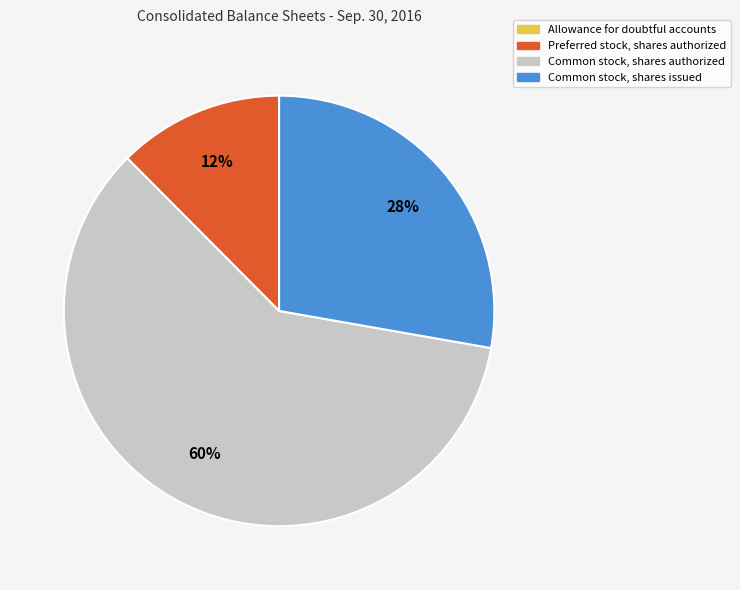

Between Preferred stock, shares authorized and Common stock, shares authorized, which is larger?

Common stock, shares authorized